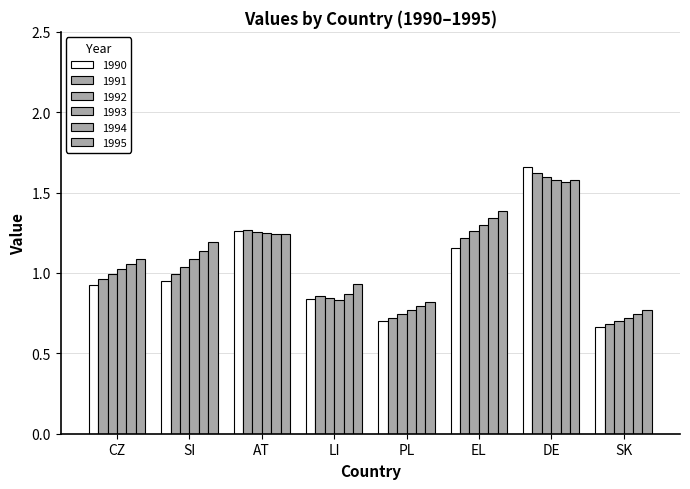

How many series are shown in this chart?

6